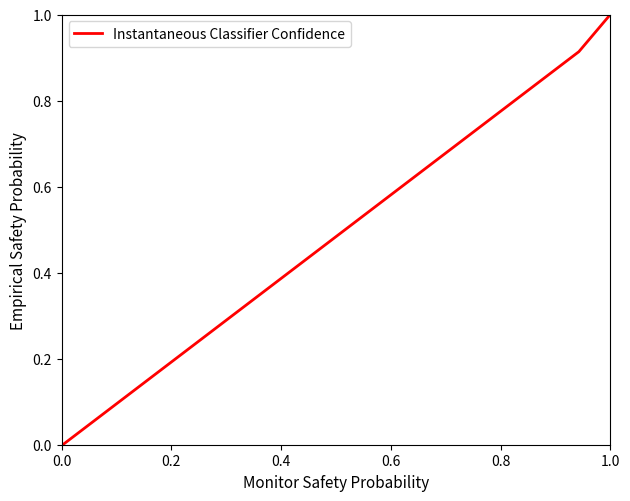

What is the greatest value displayed?

1.0